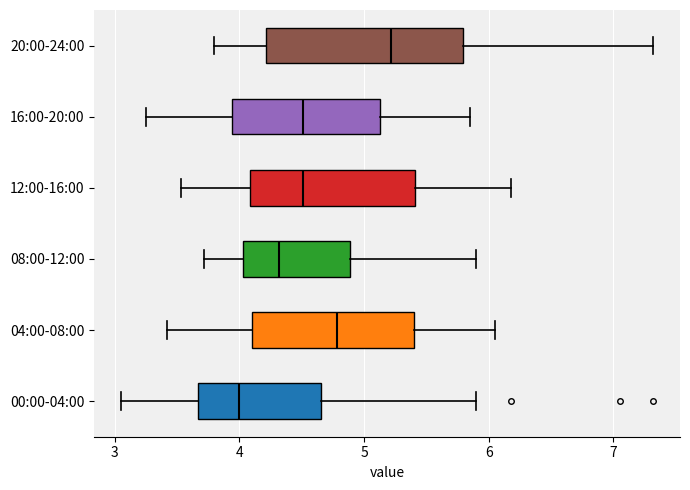

Where does the right whisker of the box for 16:00-20:00 end on the x-axis? The values are not printed on the chart, so give them approximately, as read against the axis.

5.9